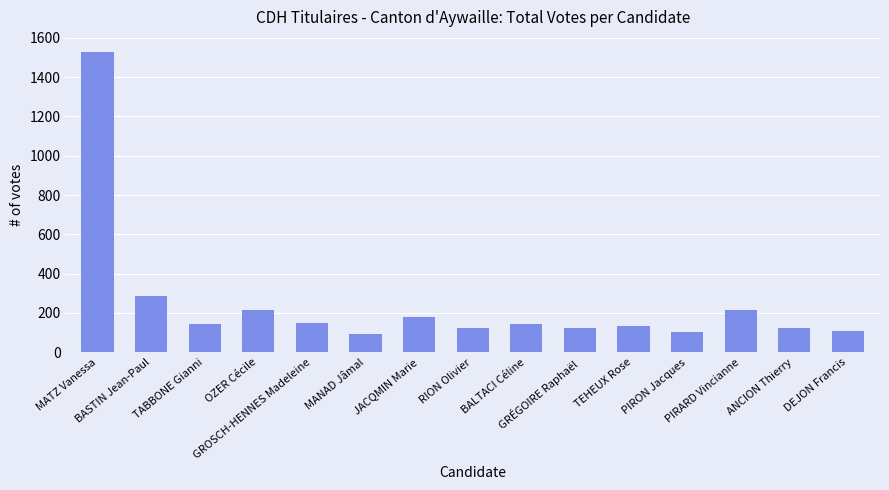

What is the value of the 15th bar from the left?

110